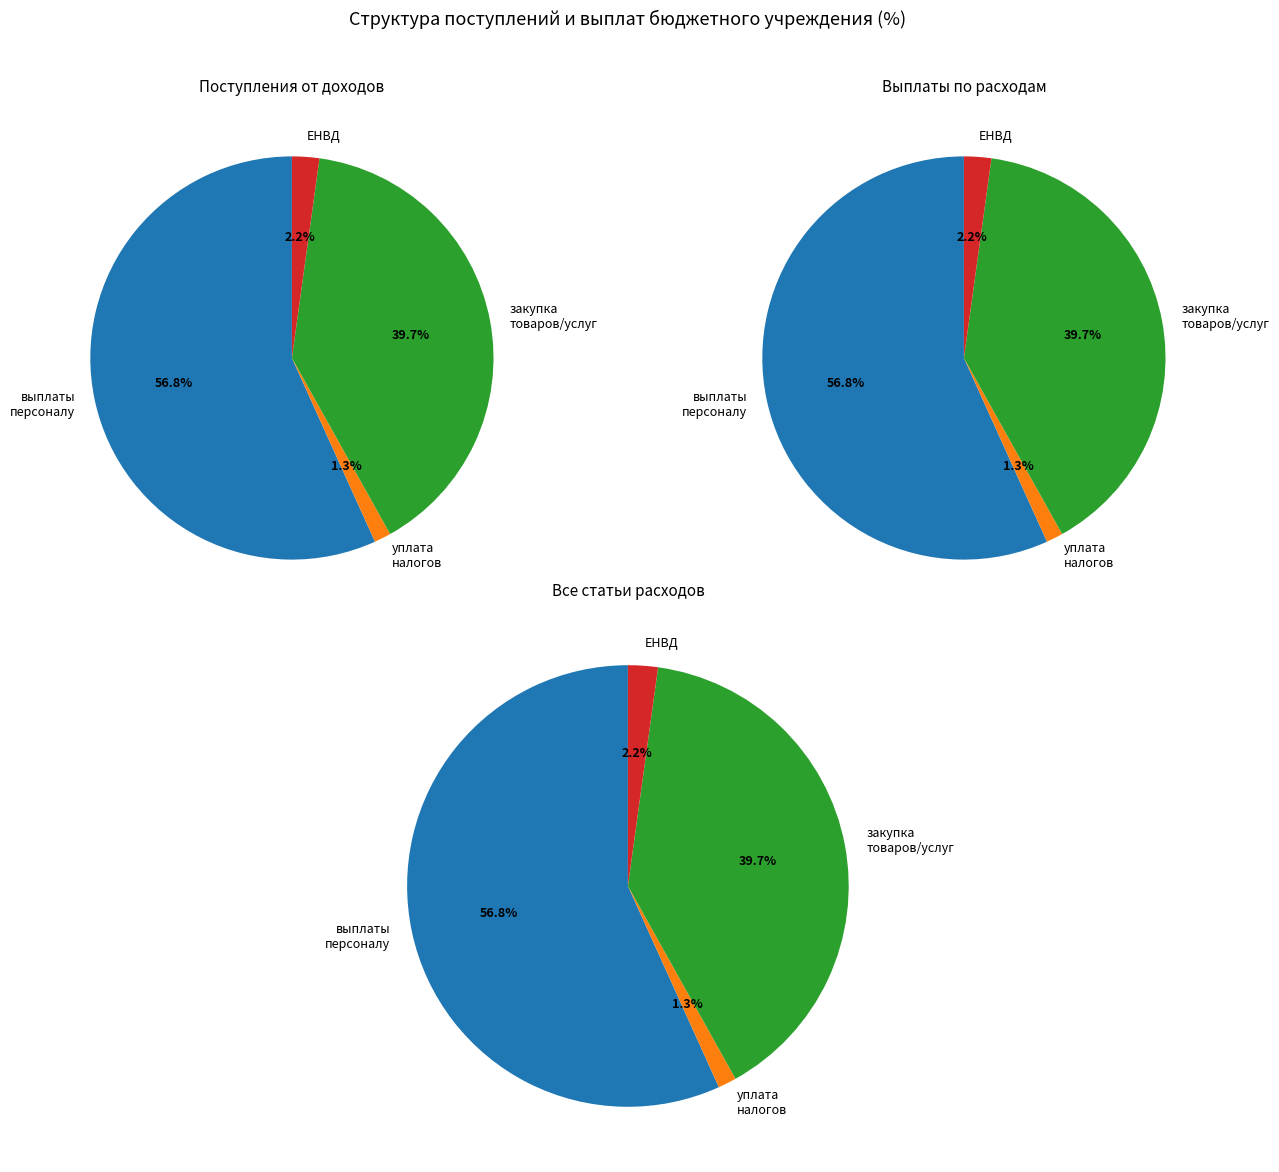

To the nearest percent, what is the difference between the расходы на закупку товаров, работ, услуг and ЕНВД slice percentages?

38%